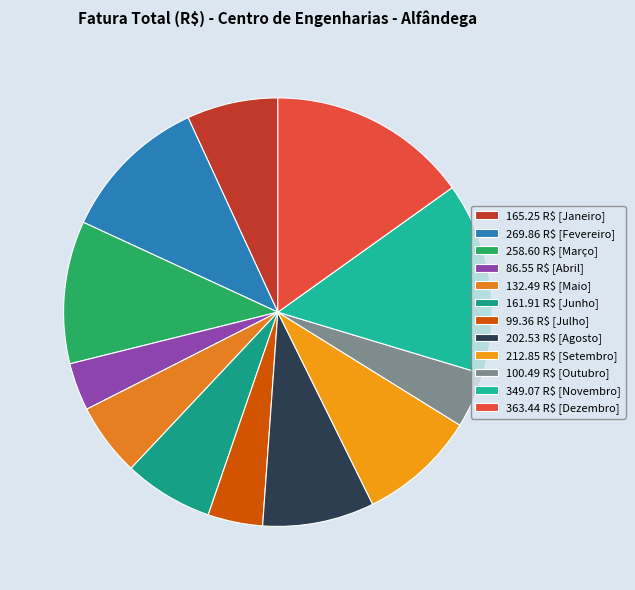

How many slices are in this pie chart?

12